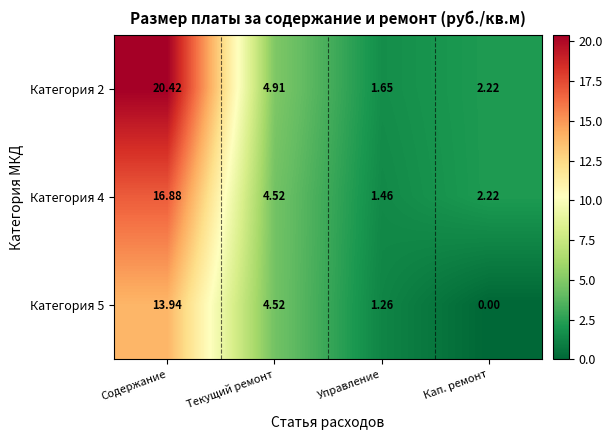

Which category has the highest value in the Категория 5 series?

Содержание